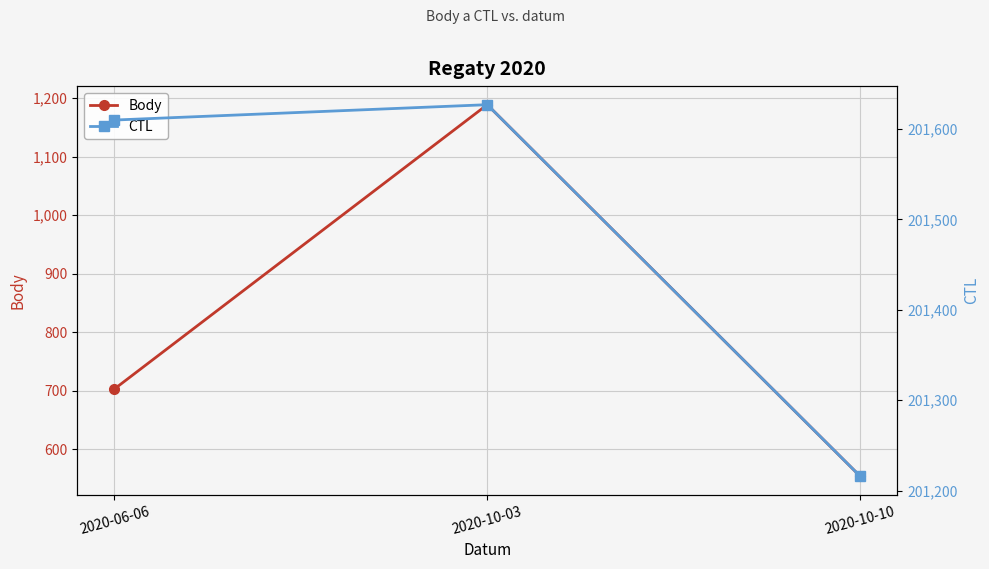

At which category is the sum across all series the highest?

2020-10-03